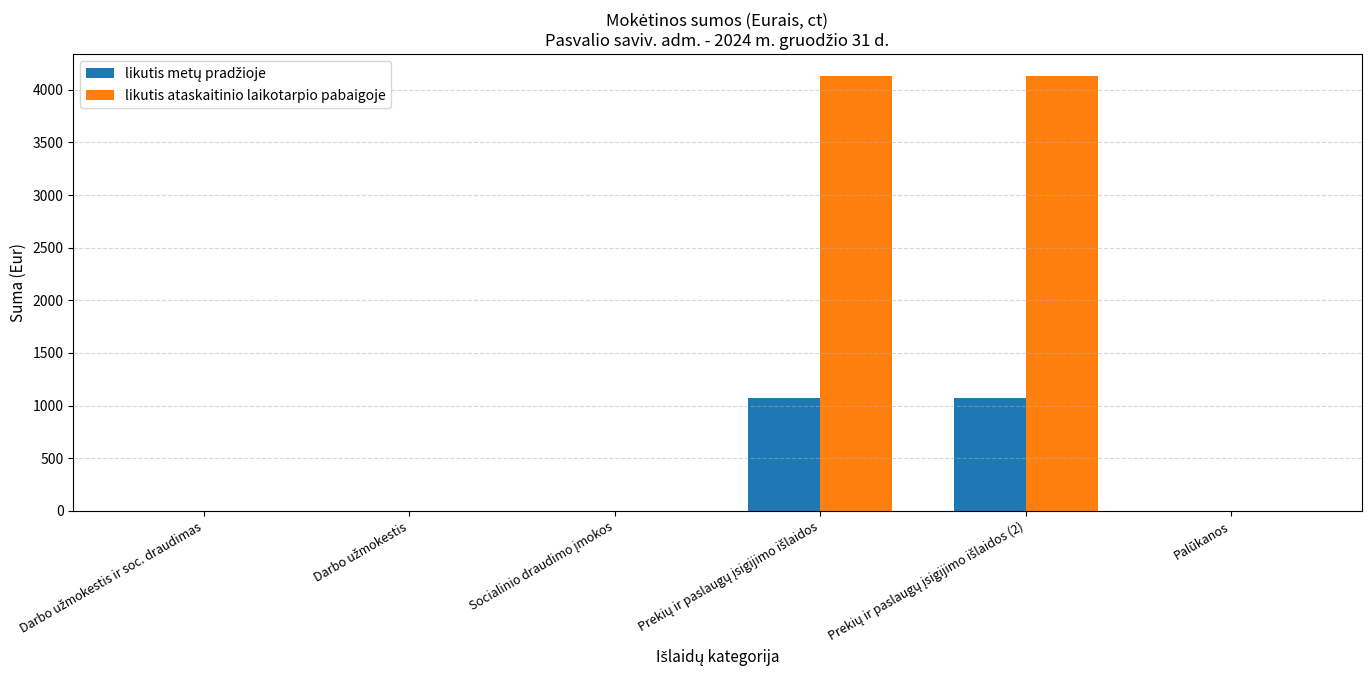

How many distinct data groups are displayed?

2